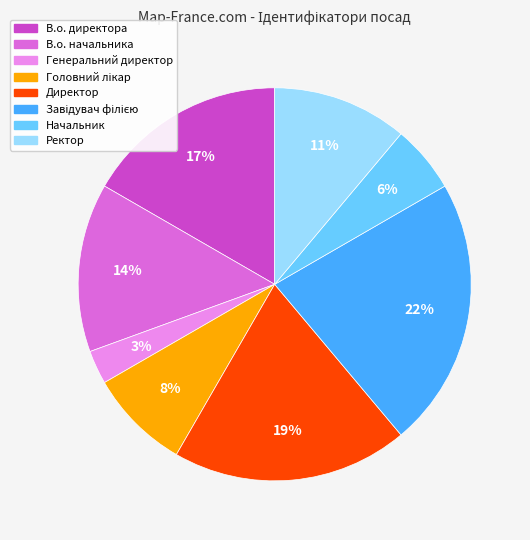

Which category has the smallest portion of the pie?

Генеральний директор